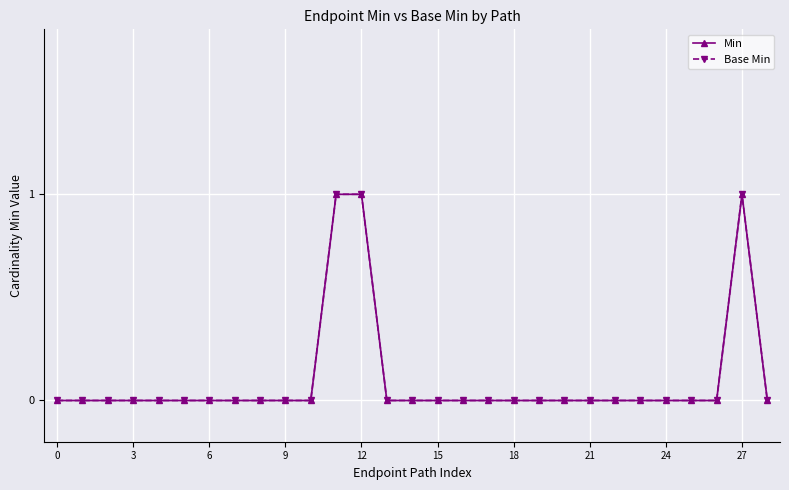

How many Base Min values are between 0 and 1?

29